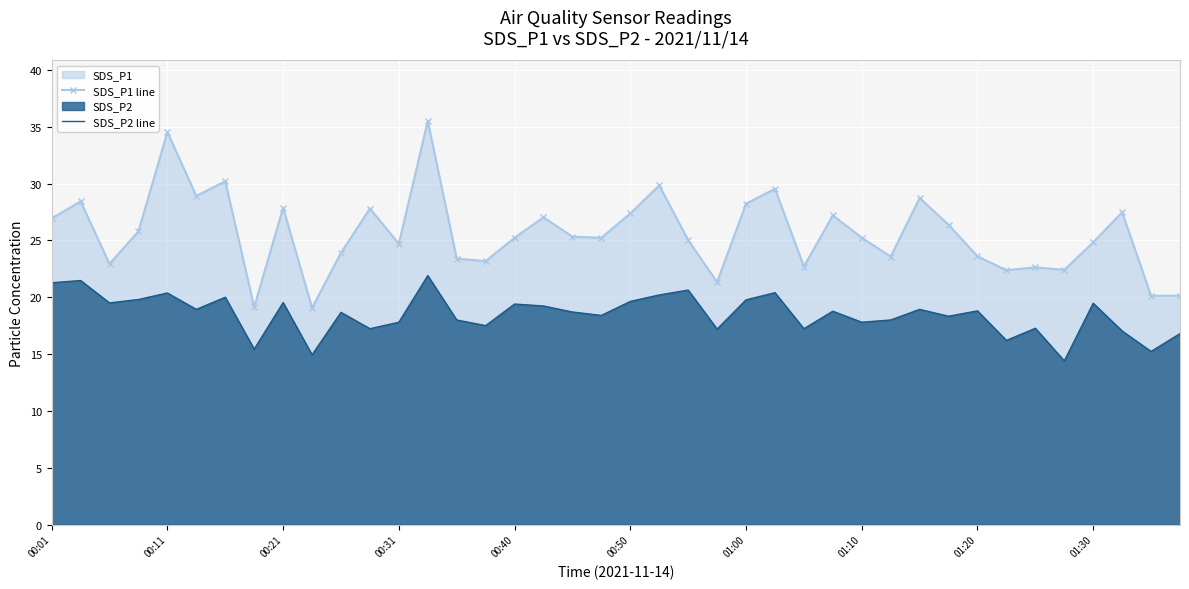

Rank the series by their maximum value, from highest to lowest.

SDS_P1 line, SDS_P2 line